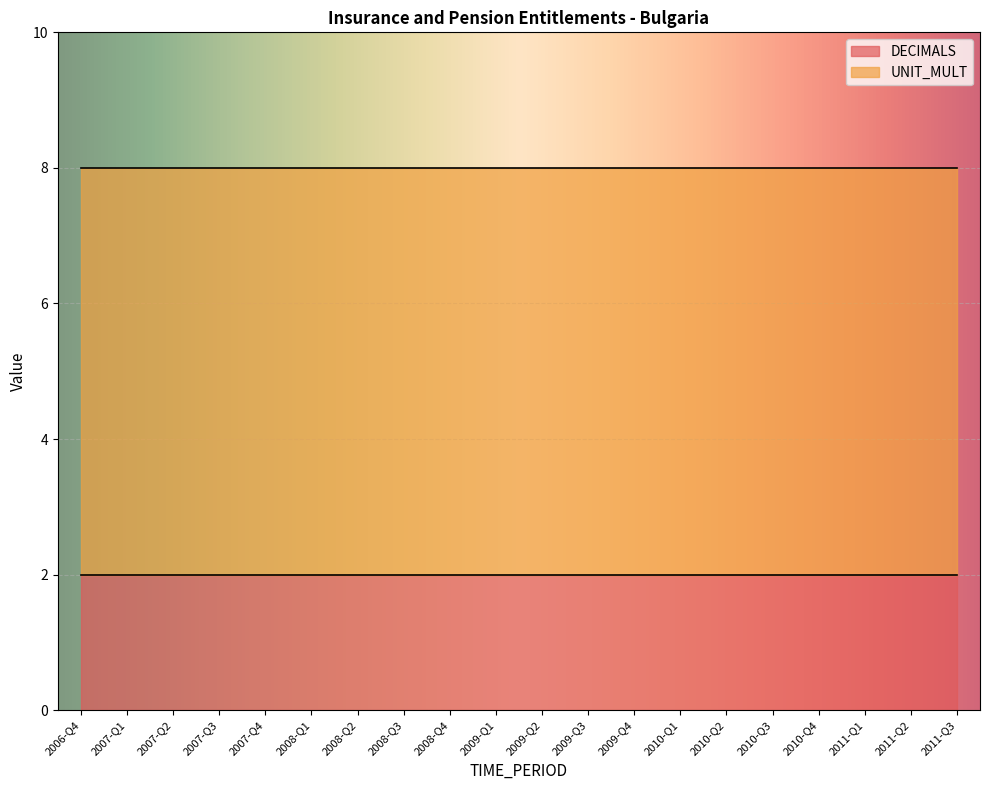

What are all the series names shown in the legend?

DECIMALS, UNIT_MULT